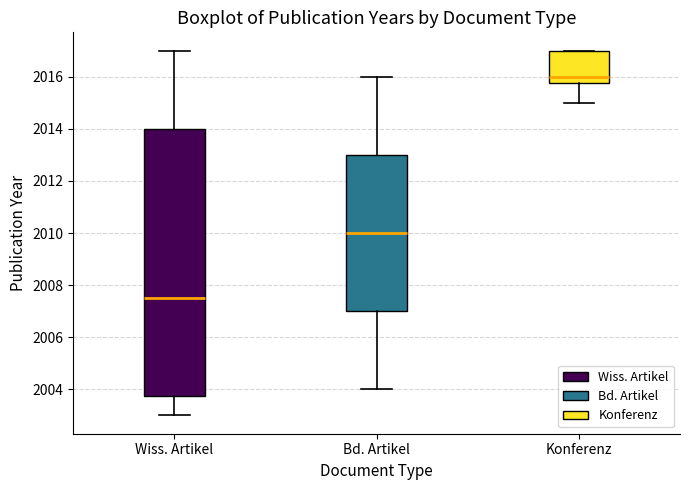

Where is the upper edge of the box for Konferenz on the y-axis? The values are not printed on the chart, so give them approximately, as read against the axis.

2017.0